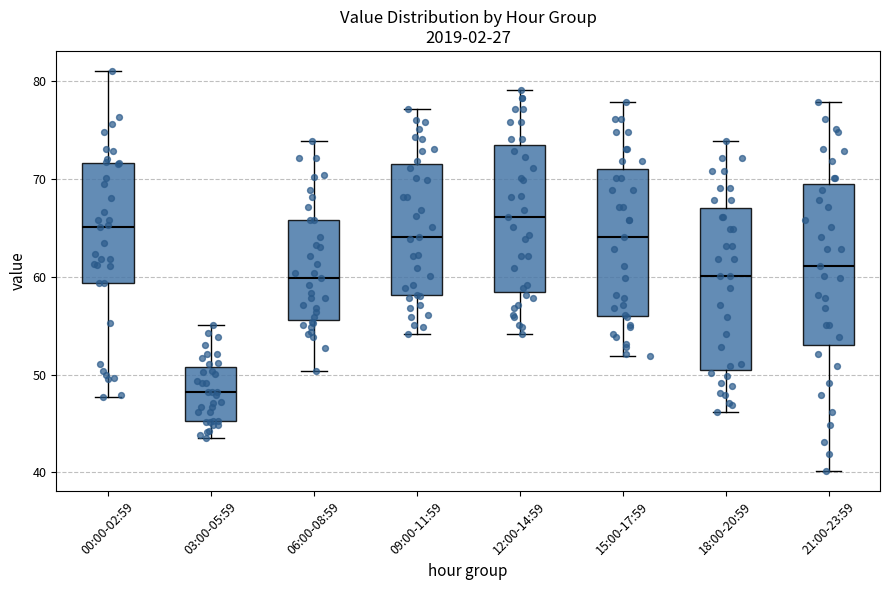

Reading left to right, transcribe this box plot: for each box, give where its median line is, the range the box spans, and where its two whiskers end, as read against the y-axis. The values are not printed on the chart, so give them approximately, as read against the axis.

00:00-02:59: median 65, box 59 to 72, whiskers 48 to 81
03:00-05:59: median 48, box 45 to 51, whiskers 44 to 55
06:00-08:59: median 60, box 56 to 66, whiskers 50 to 74
09:00-11:59: median 64, box 58 to 72, whiskers 54 to 77
12:00-14:59: median 66, box 59 to 74, whiskers 54 to 79
15:00-17:59: median 64, box 56 to 71, whiskers 52 to 78
18:00-20:59: median 60, box 51 to 67, whiskers 46 to 74
21:00-23:59: median 61, box 53 to 70, whiskers 40 to 78